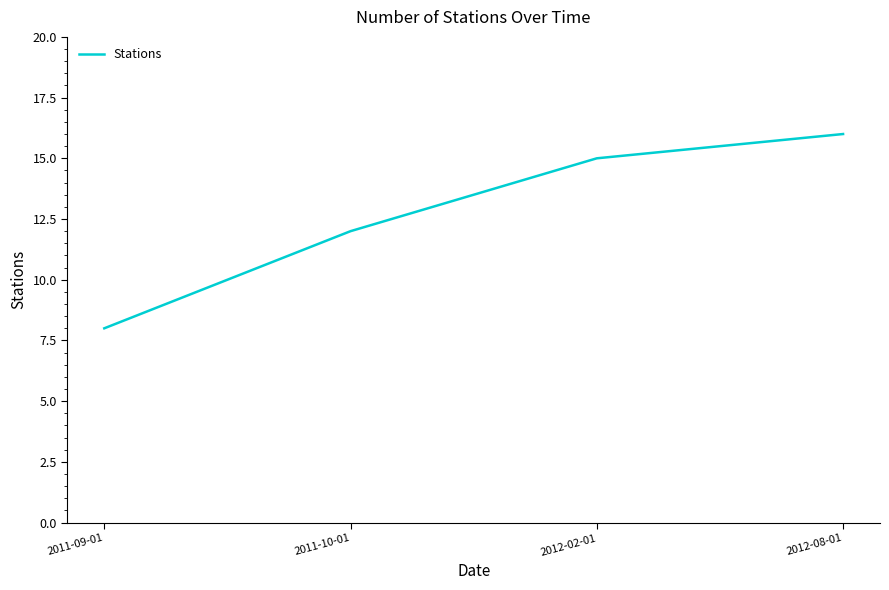

What is the change in value from 2011-09-01 to 2012-08-01?

+8